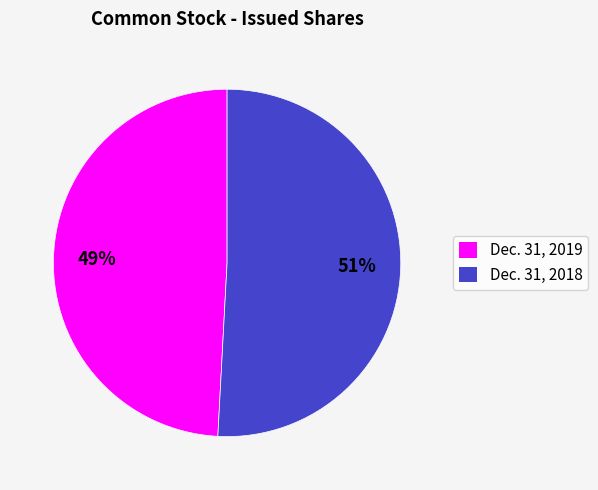

Do Dec. 31, 2018 and Dec. 31, 2019 together represent more than half of the pie?

Yes